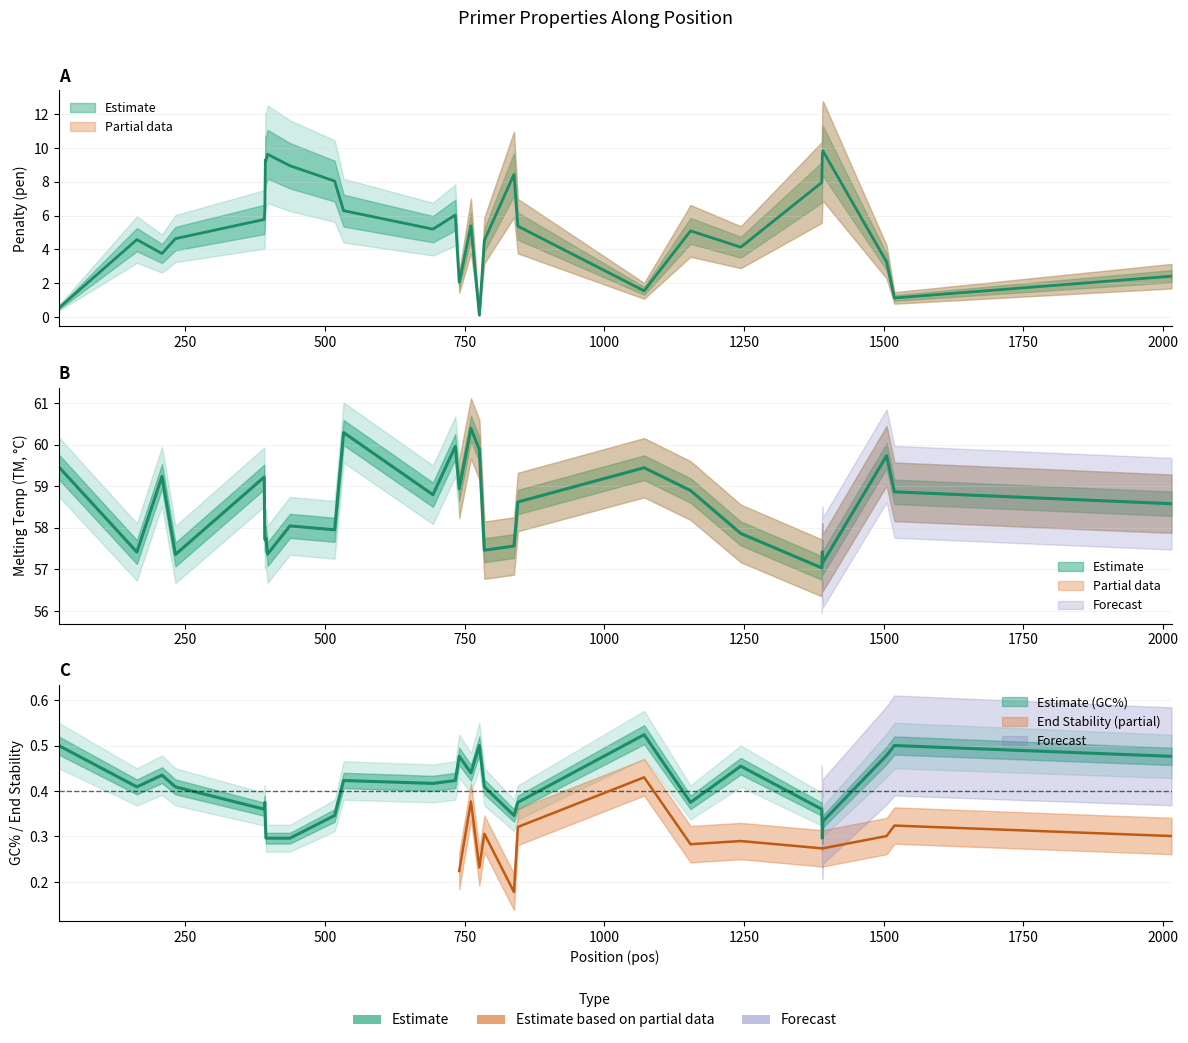

The PRIMER_RIGHT_0_TM series shows 58.6 at 845. True or false?

True